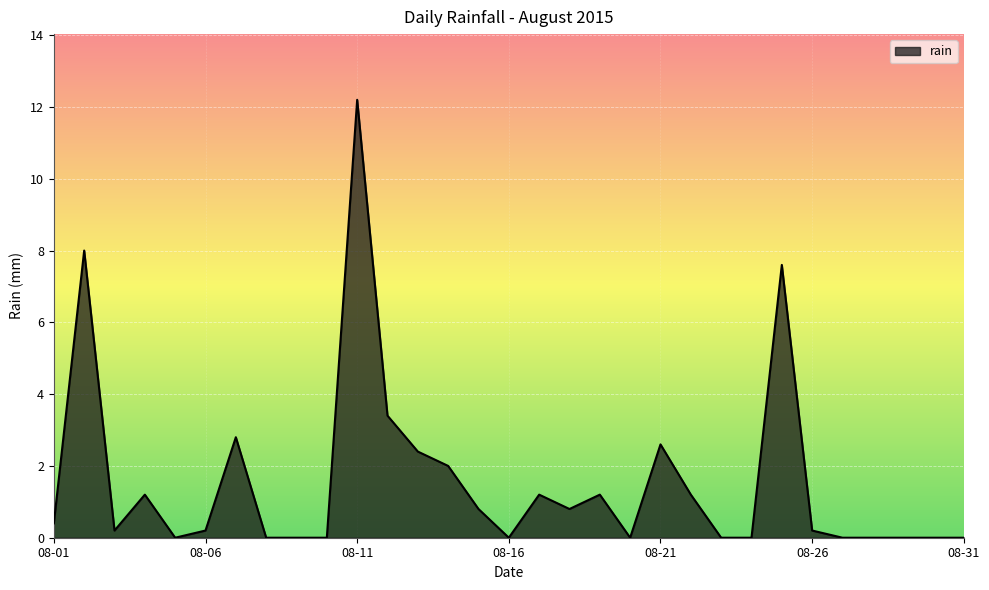

What is the difference between the maximum and minimum values?

12.2